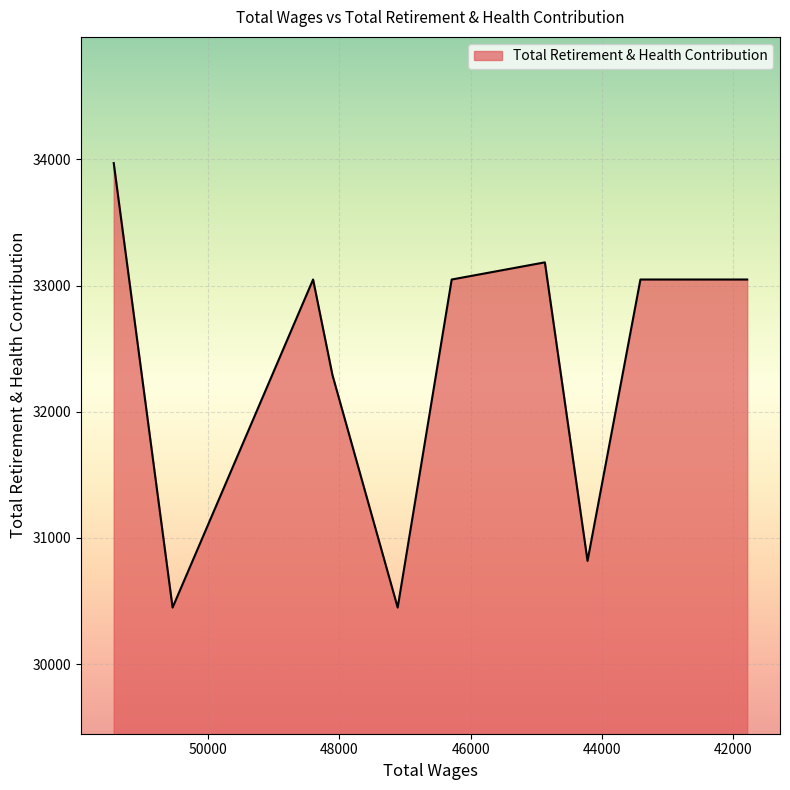

What is the label of the 10th point from the right?

51440.0